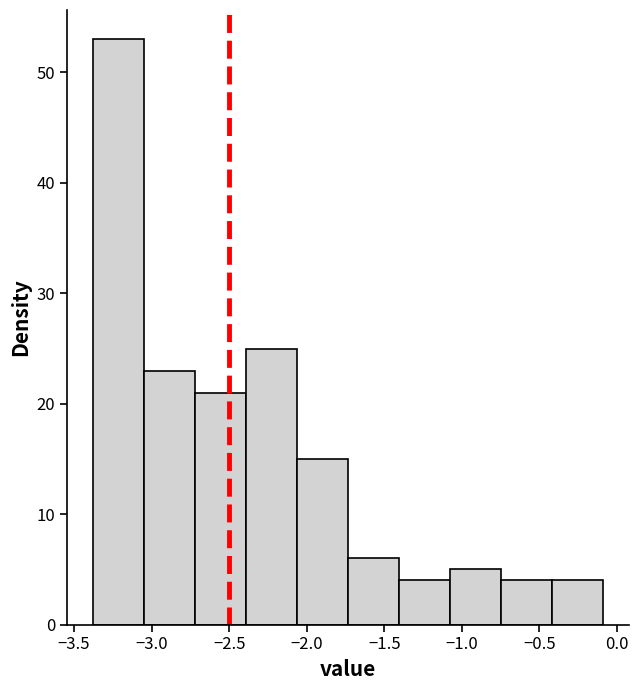

What is the height of the bar covering -3.05 to -2.70 on the x-axis? Neither the bar edges nor the heights are printed on the chart, so give them approximately, as read against the axes.

23